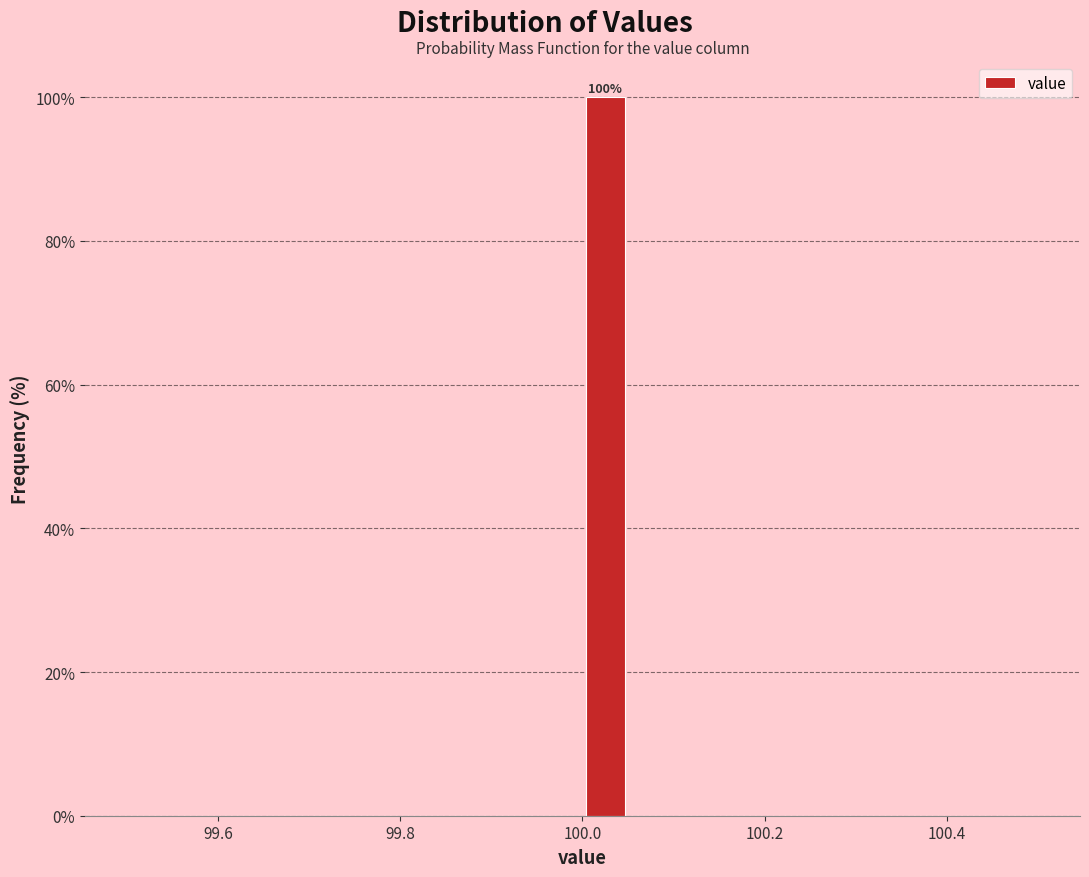

Around what value on the x-axis is the tallest bar? Give the approximate position of its centre, as read against the axis.

100.02